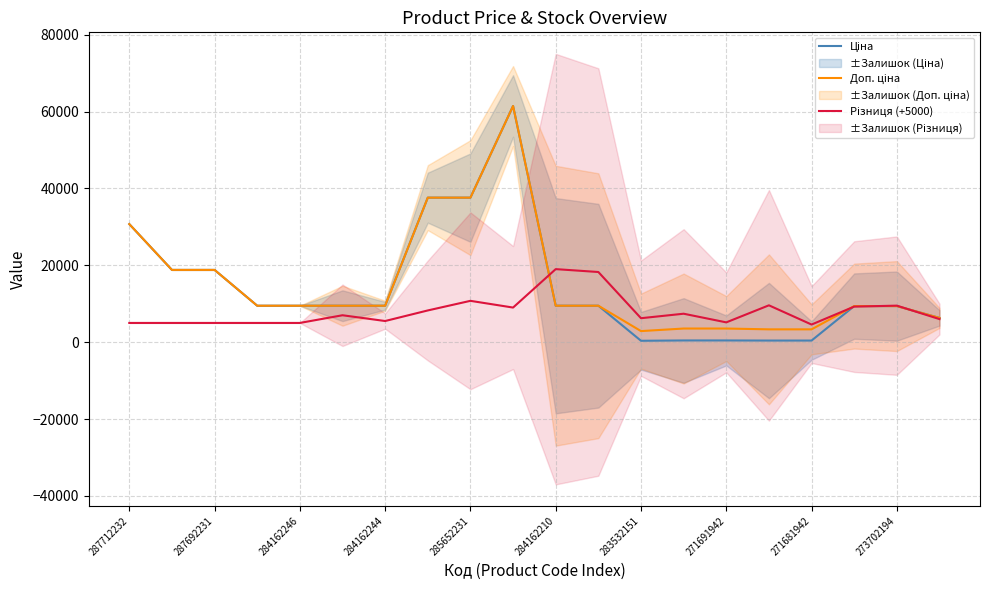

After their last crossing, which series has the higher values: Різниця (+5000) or Доп. ціна?

Доп. ціна